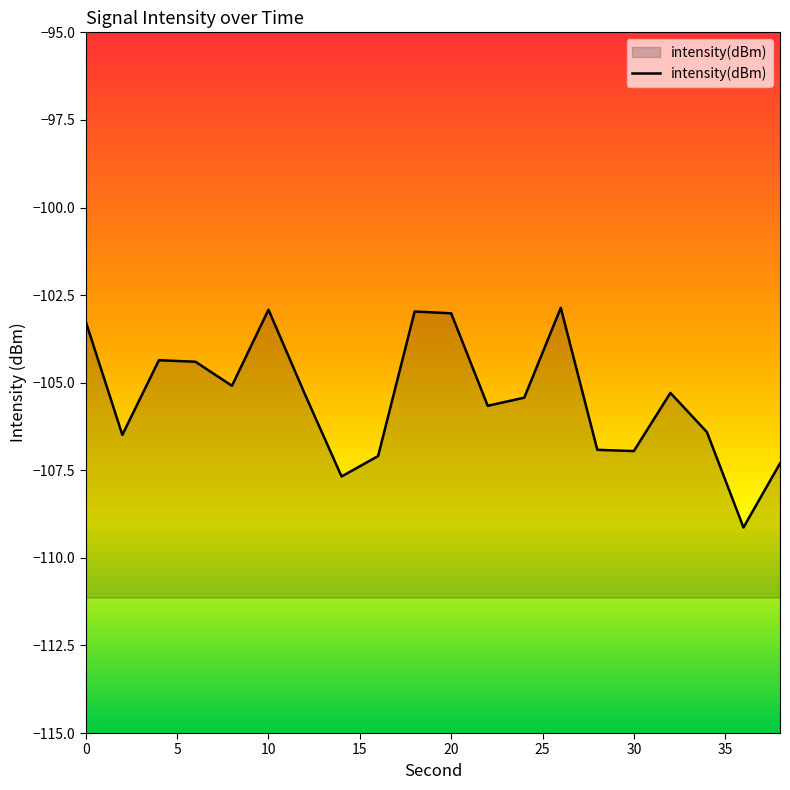

True or false: the data shows -174.9 at 22.

False